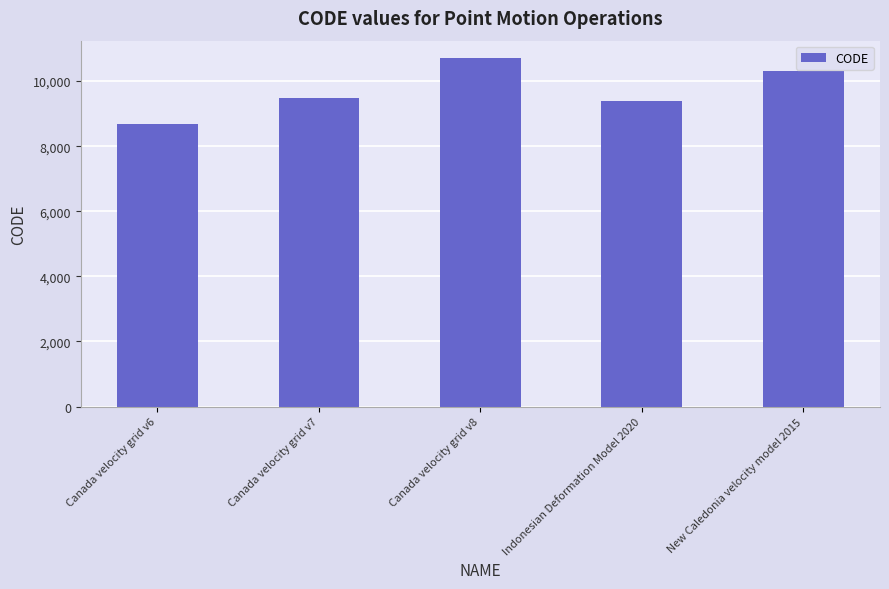

Rank the categories by value from highest to lowest.

Canada velocity grid v8, New Caledonia velocity model 2015, Canada velocity grid v7, Indonesian Deformation Model 2020, Canada velocity grid v6